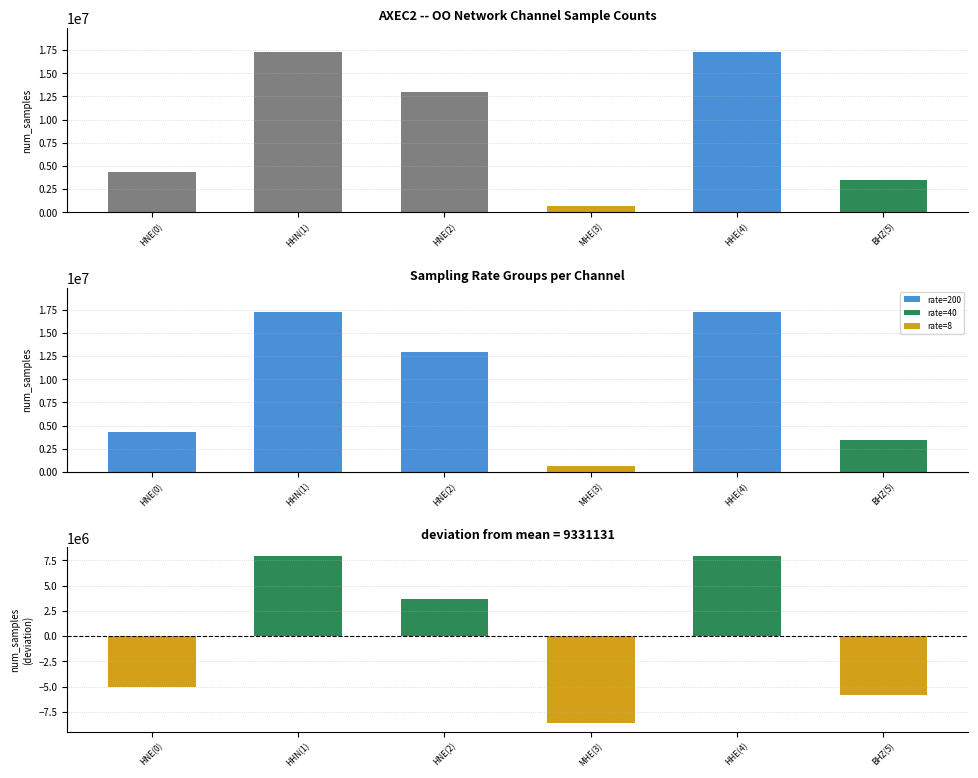

What is the label of the 3rd bar from the right?

MHE(3)